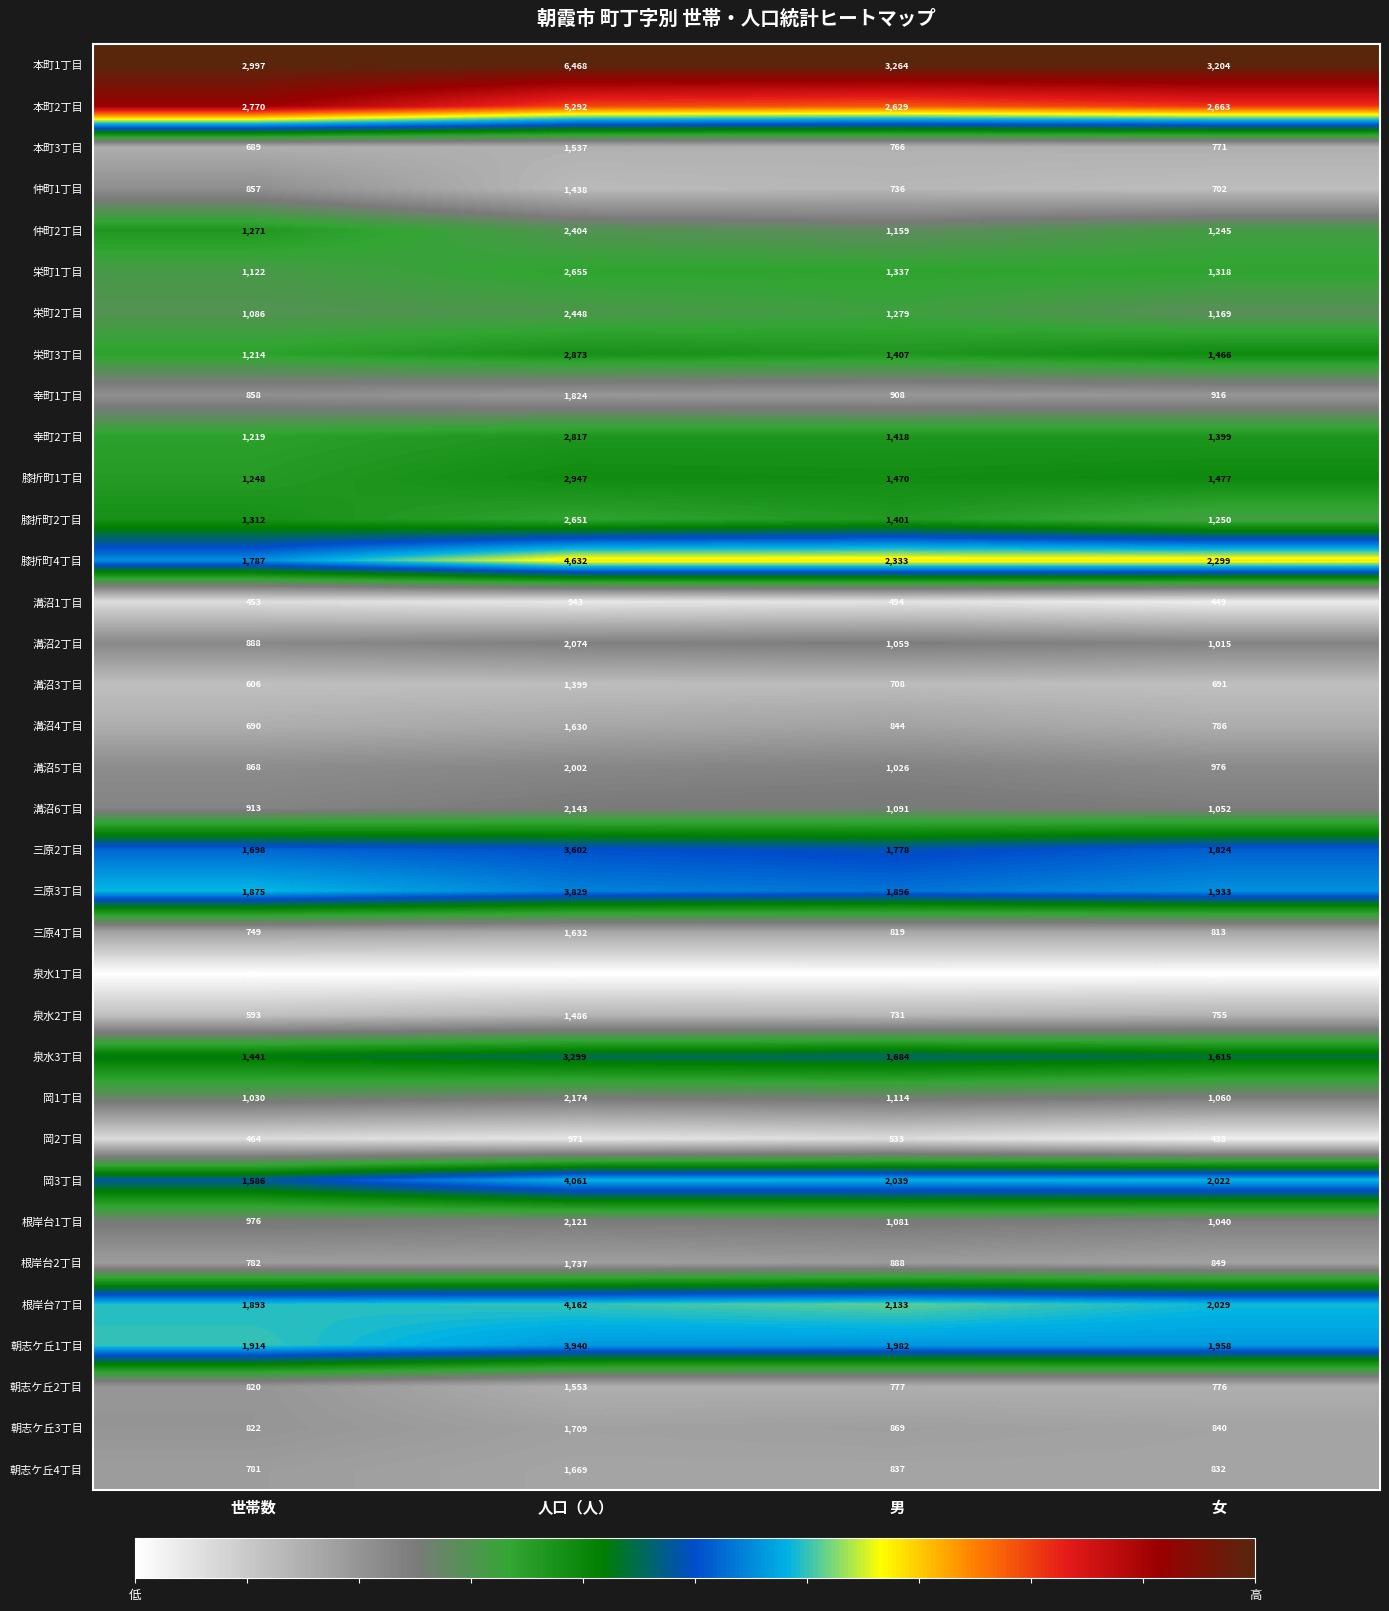

What is the total value across all series at 世帯数?

40552